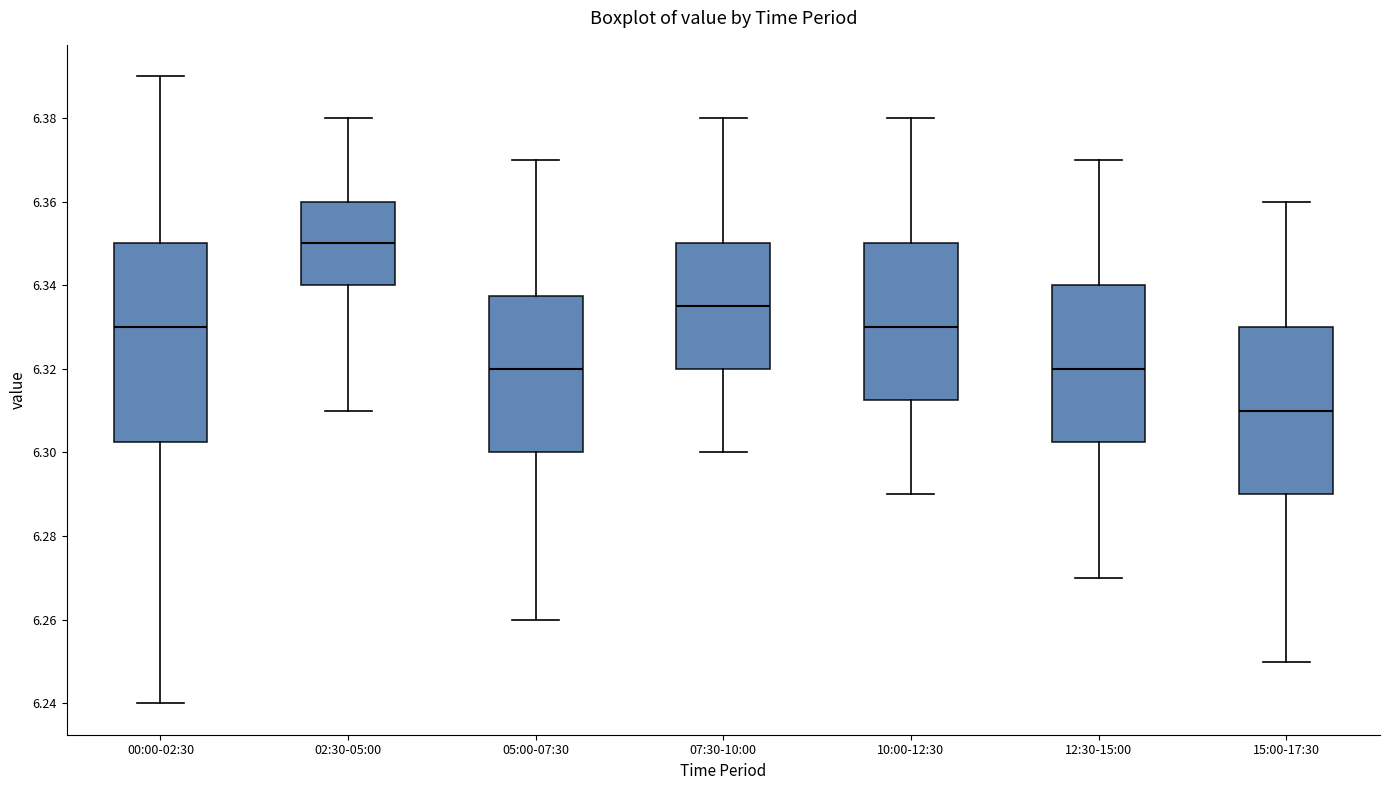

Which box is the tallest, from its lower edge to its upper edge?

00:00-02:30